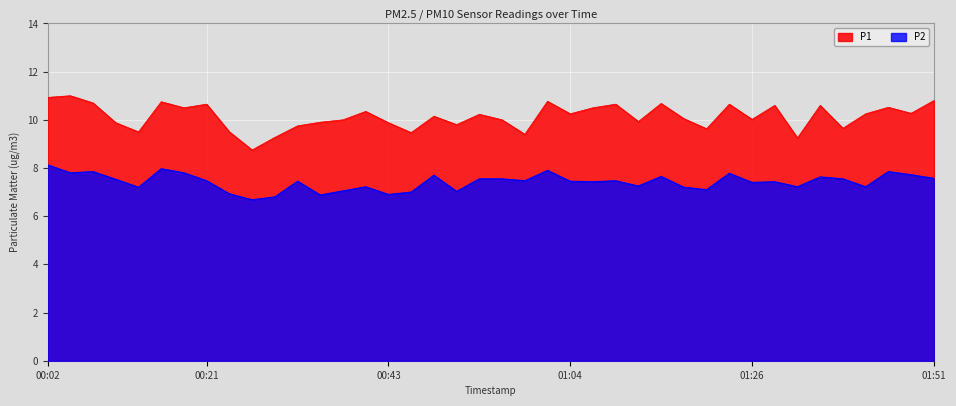

Between 00:41 and 00:27, which is larger?

00:41